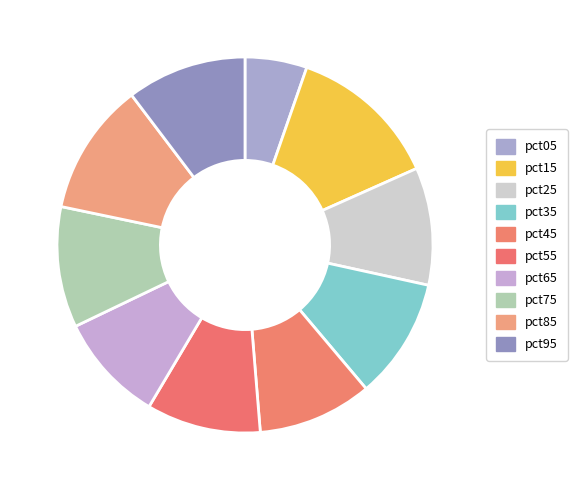

To the nearest percent, what is the difference between the pct15 and pct25 slice percentages?

3%